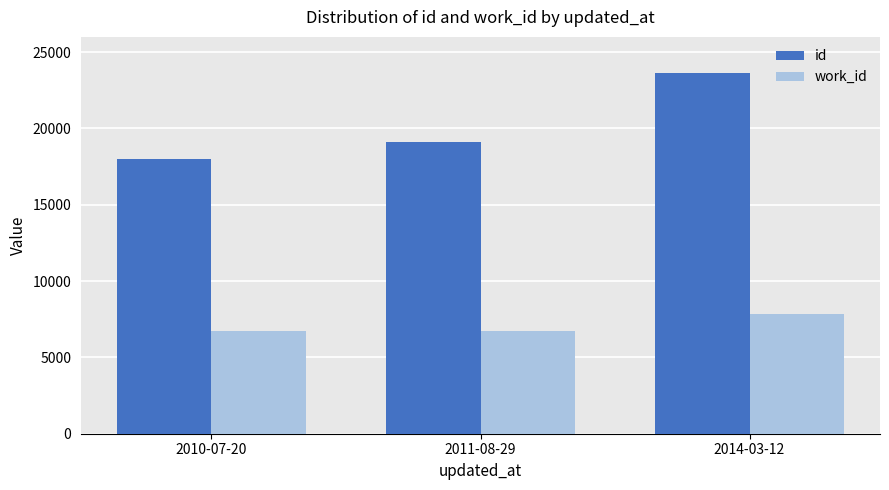

What position from the left is 2010-07-20?

1